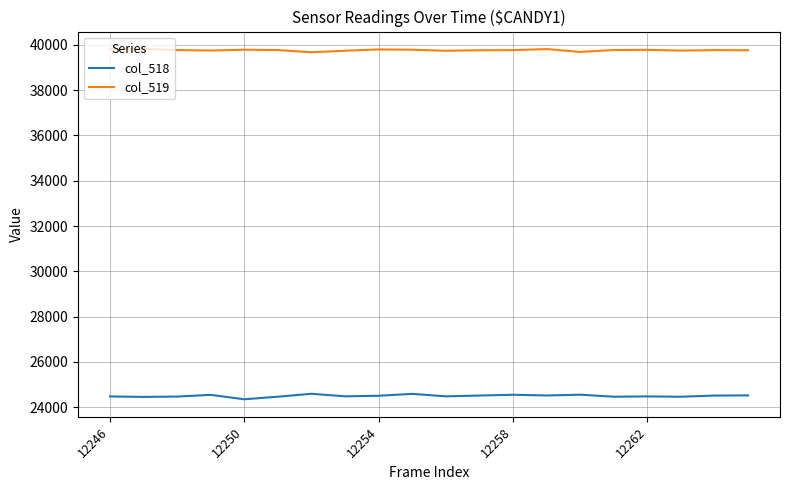

What are all the series names shown in the legend?

col_518, col_519